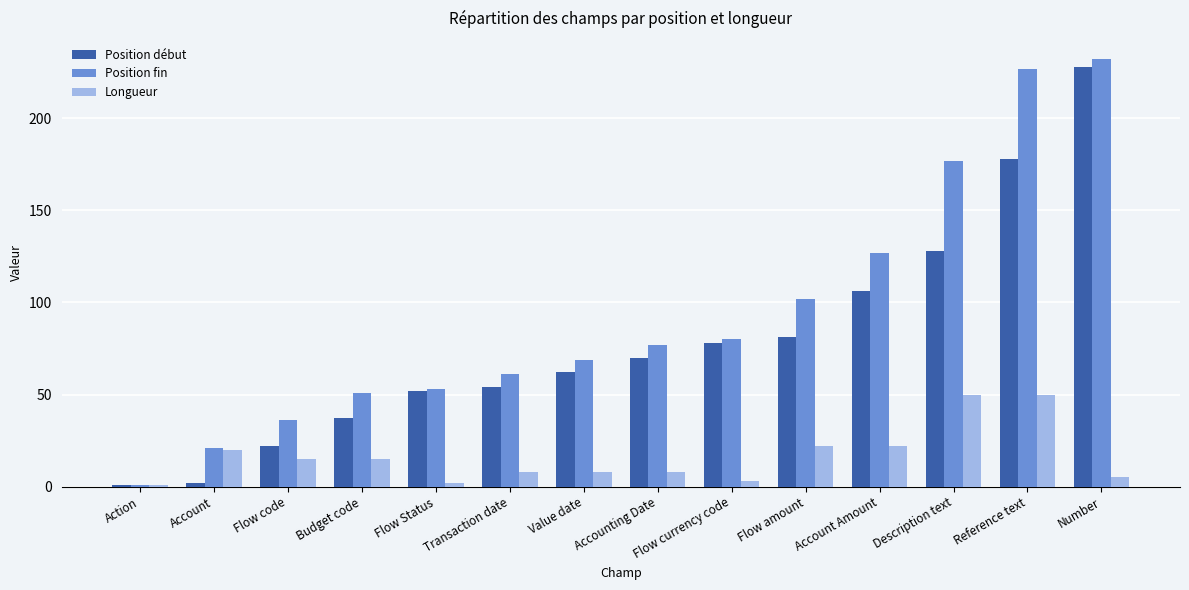

At how many categories does at least one series exceed 5?

13